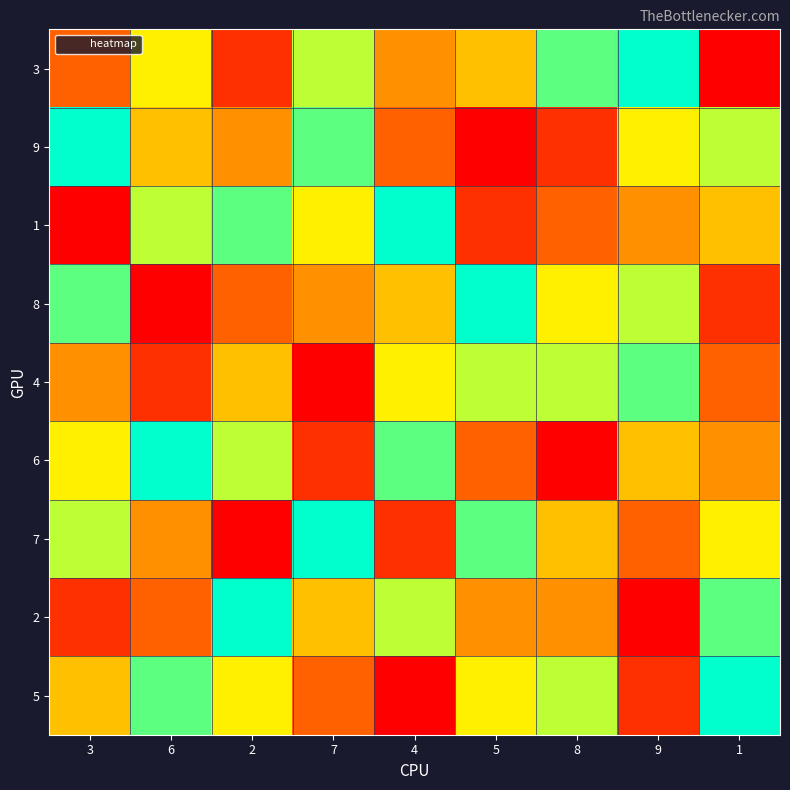

Reading left to right, transcribe all the data shown in this chart.

3: 3=3	6=6	2=2	7=7	4=4	5=5	8=8	9=9	1=1
9: 3=9	6=5	2=4	7=8	4=3	5=1	8=2	9=6	1=7
1: 3=1	6=7	2=8	7=6	4=9	5=2	8=3	9=4	1=5
8: 3=8	6=1	2=3	7=4	4=5	5=9	8=6	9=7	1=2
4: 3=4	6=2	2=5	7=1	4=6	5=7	8=7	9=8	1=3
6: 3=6	6=9	2=7	7=2	4=8	5=3	8=1	9=5	1=4
7: 3=7	6=4	2=1	7=9	4=2	5=8	8=5	9=3	1=6
2: 3=2	6=3	2=9	7=5	4=7	5=4	8=4	9=1	1=8
5: 3=5	6=8	2=6	7=3	4=1	5=6	8=7	9=2	1=9